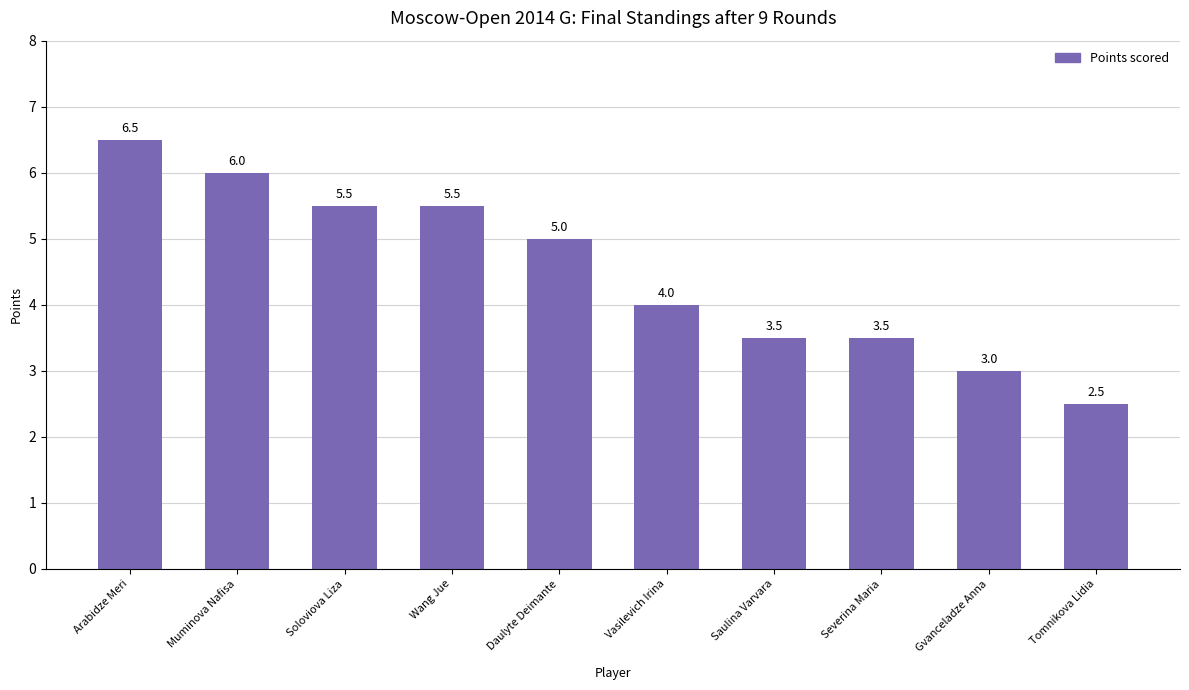

The value at Soloviova Liza is 8.1. True or false?

False